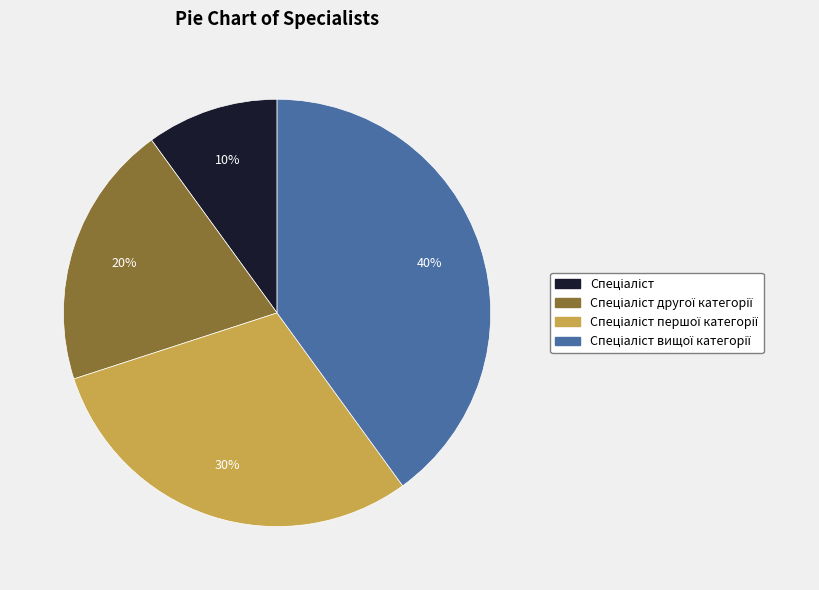

Is there any slice that represents more than half of the pie?

No